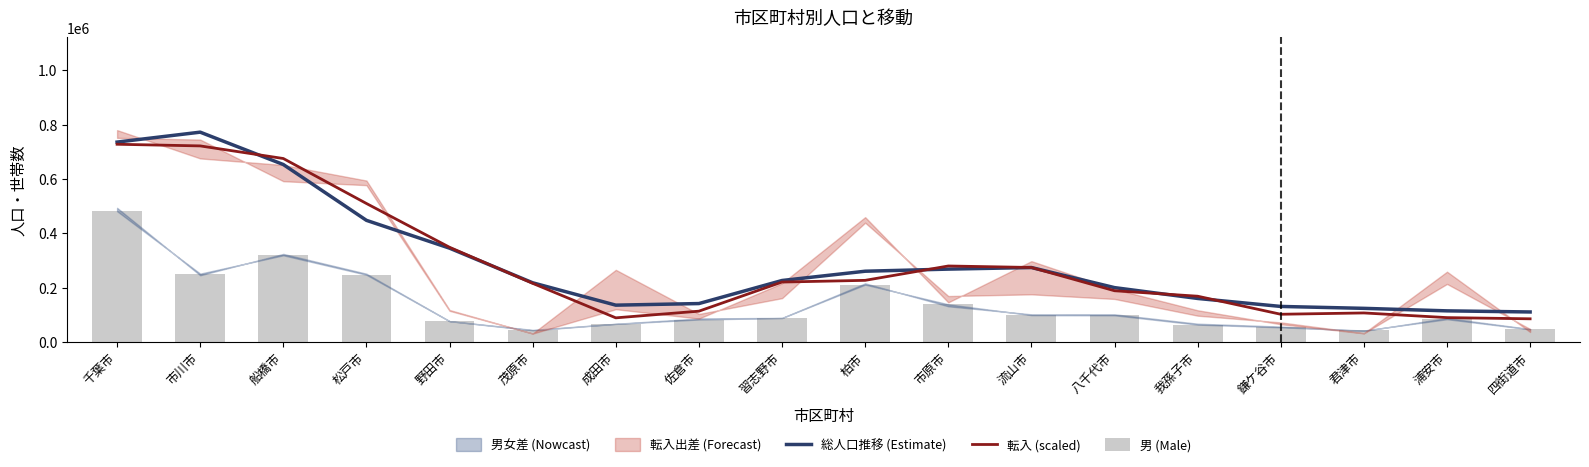

What is the spread (max minus min) of values at 市原市?

141072.2